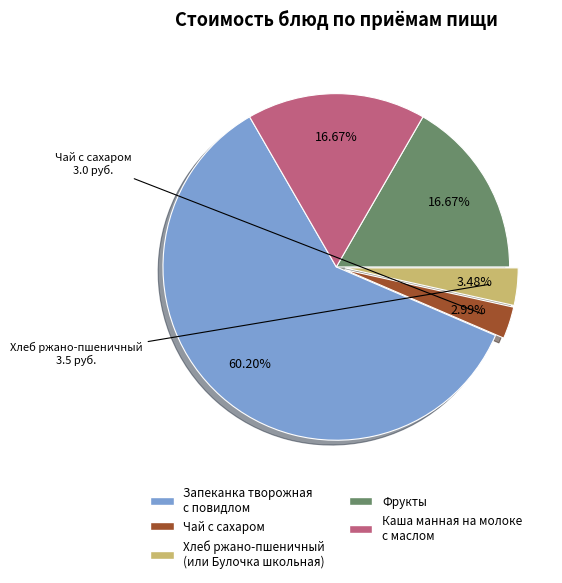

How many slices are in this pie chart?

5